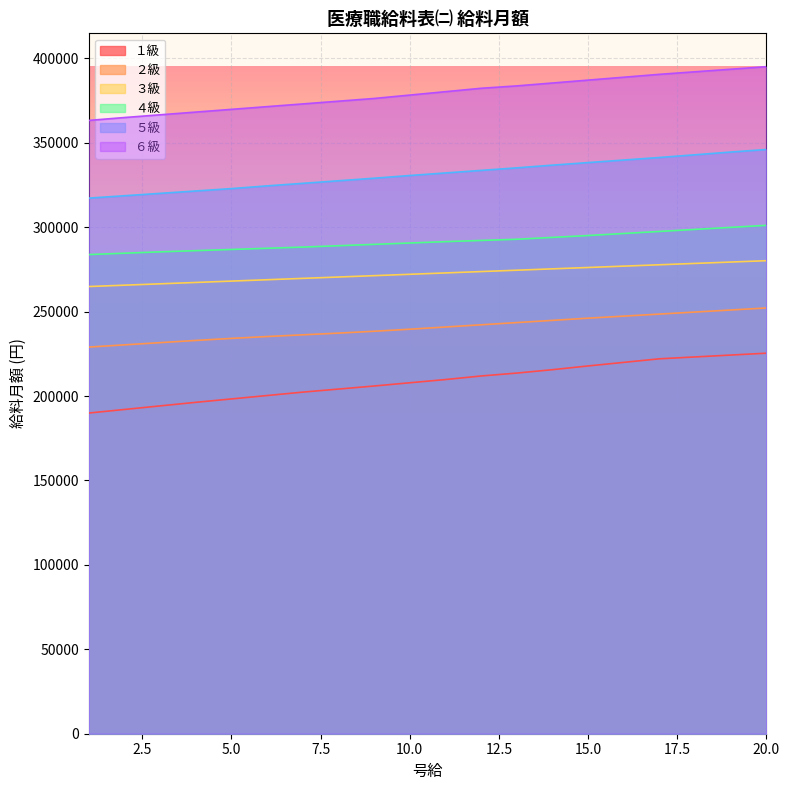

What is the difference between the maximum and minimum values in the ３級 series?

15308